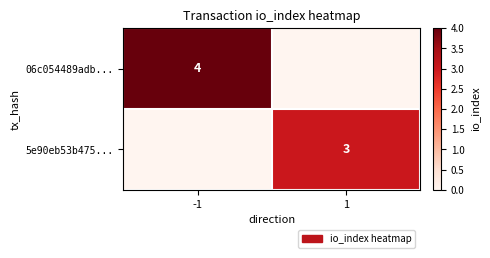

True or false: 5e90eb53b475... has a value of 3 at 1.

True